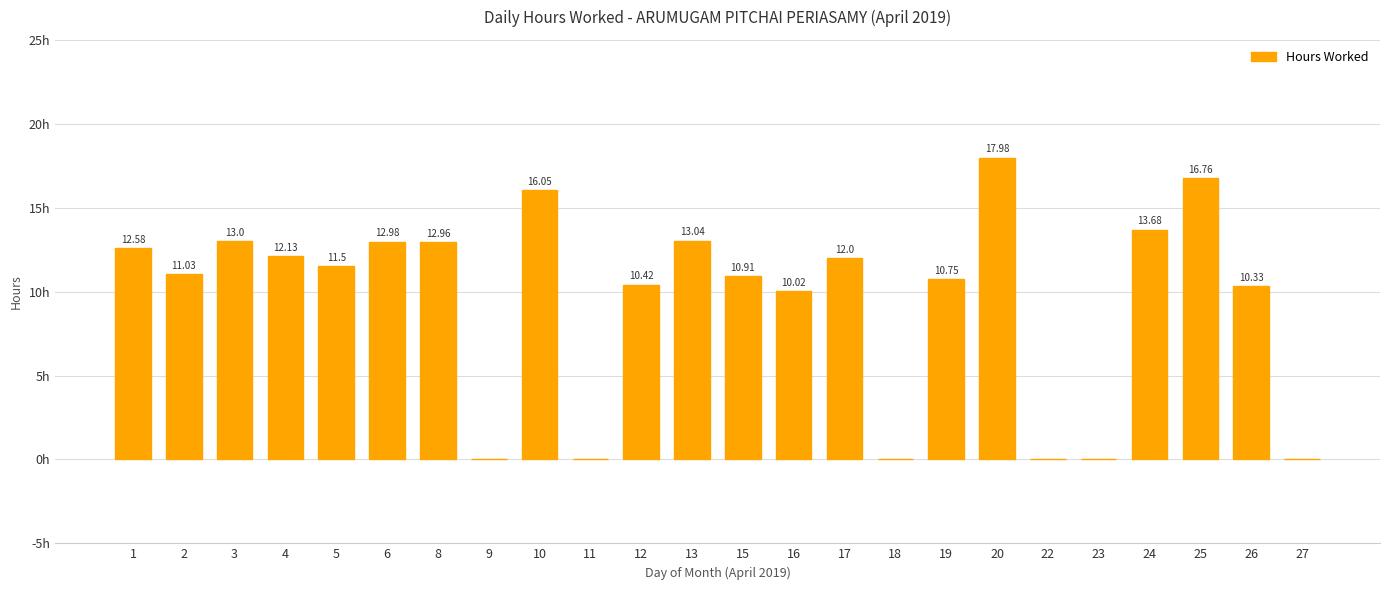

Rank the categories by value from highest to lowest.

20, 25, 10, 24, 13, 3, 6, 8, 1, 4, 17, 5, 2, 15, 19, 12, 26, 16, 9, 11, 18, 22, 23, 27